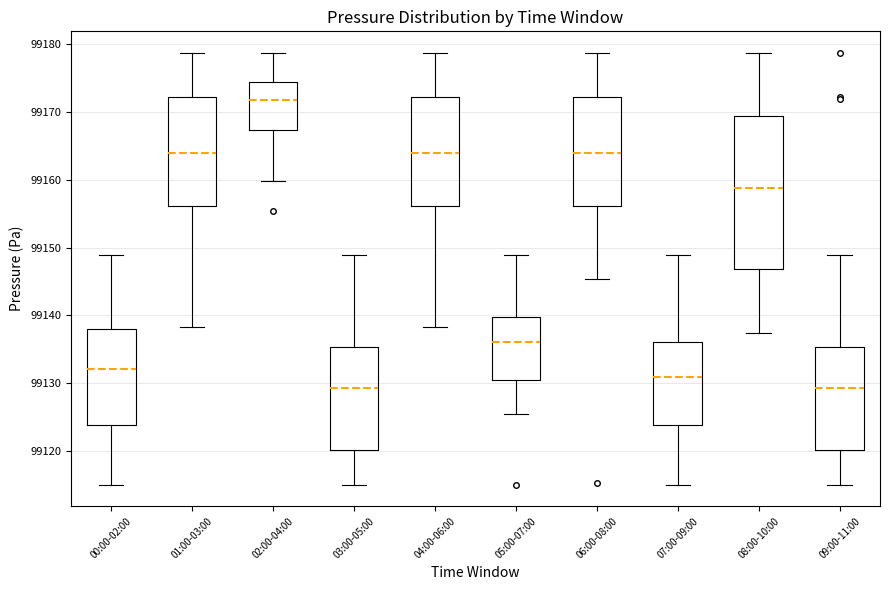

Which box is the tallest, from its lower edge to its upper edge?

08:00-10:00